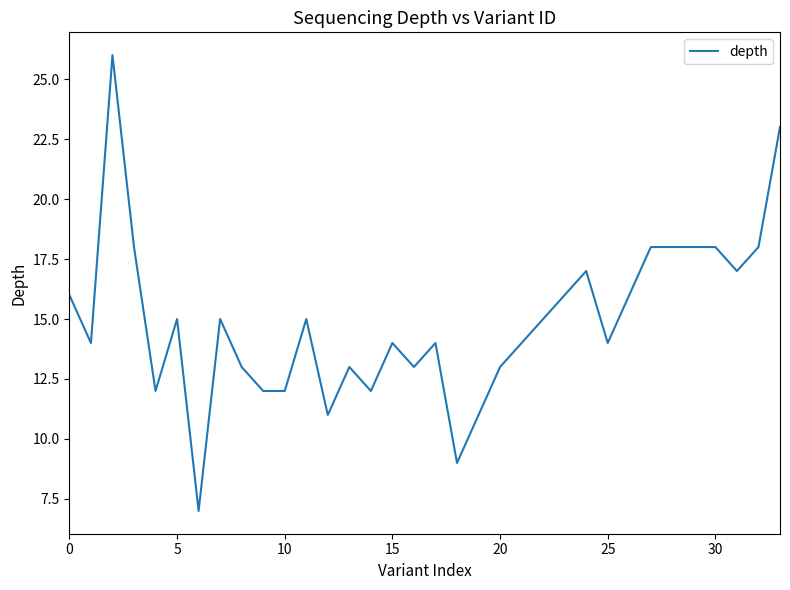

What is the maximum value shown in the chart?

26